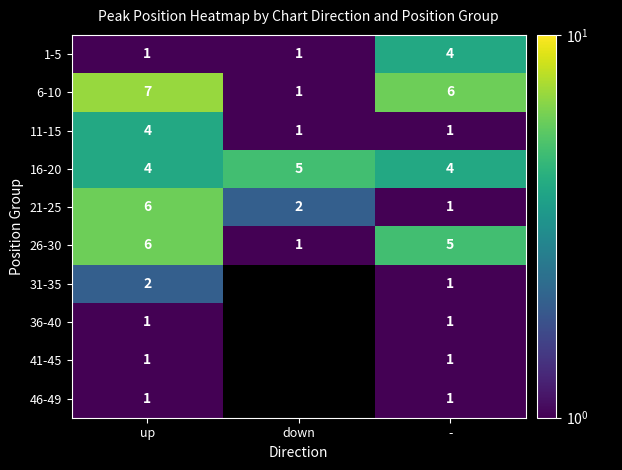

The value of 31-35 at up is 1. True or false?

False